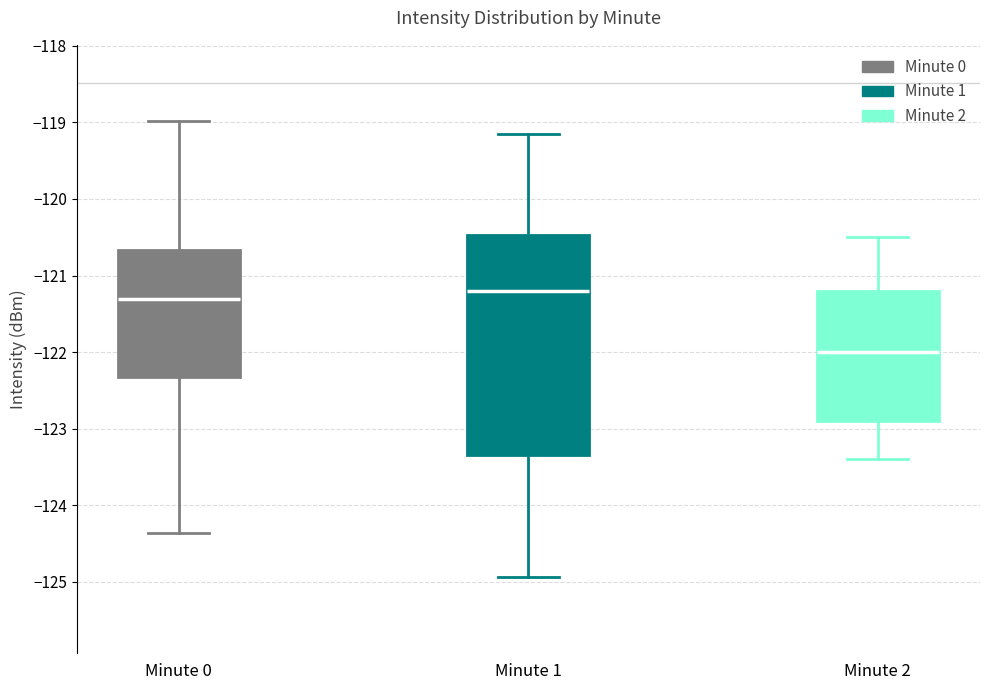

Comparing the boxes themselves (not the whiskers), which one is the tallest?

Minute 1